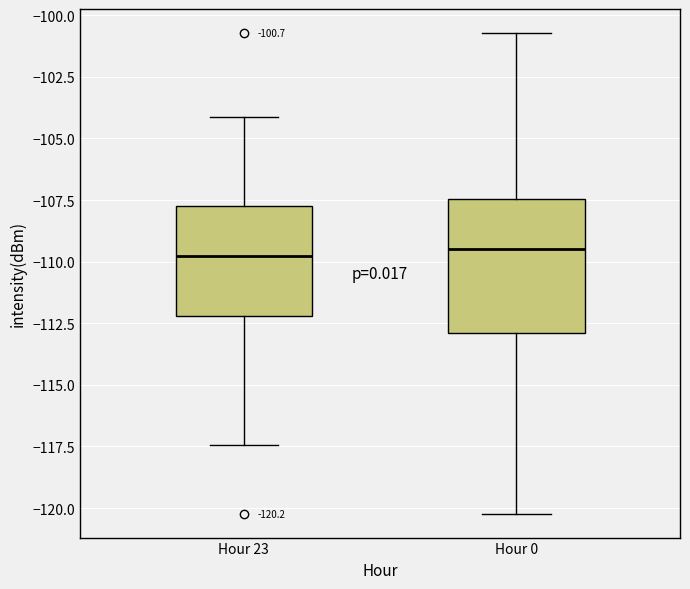

Which box is the tallest, from its lower edge to its upper edge?

Hour 0